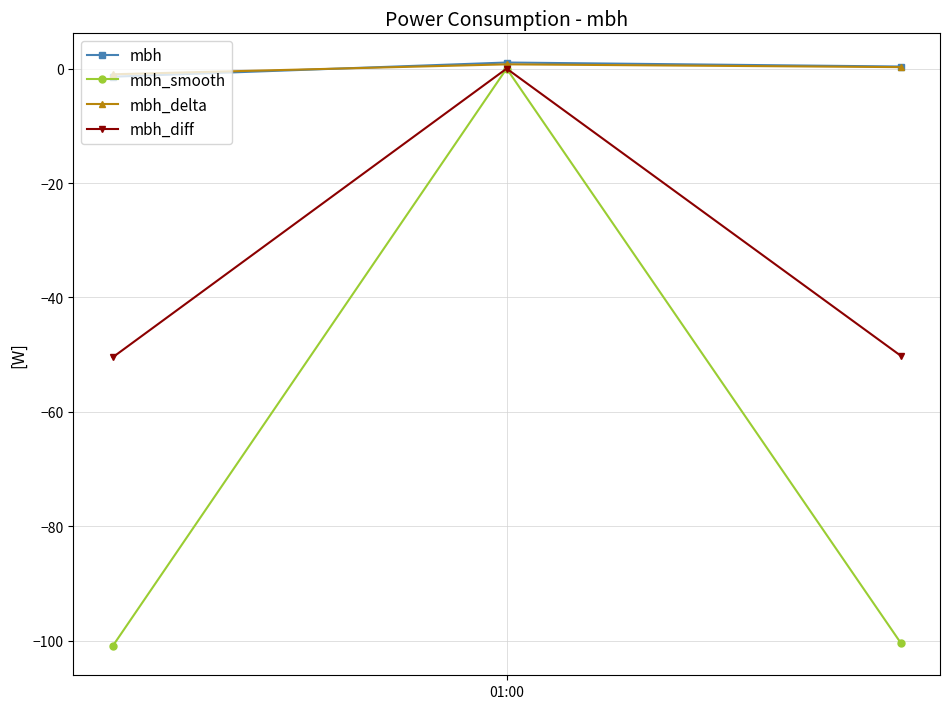

What is the smallest value displayed?

-100.9